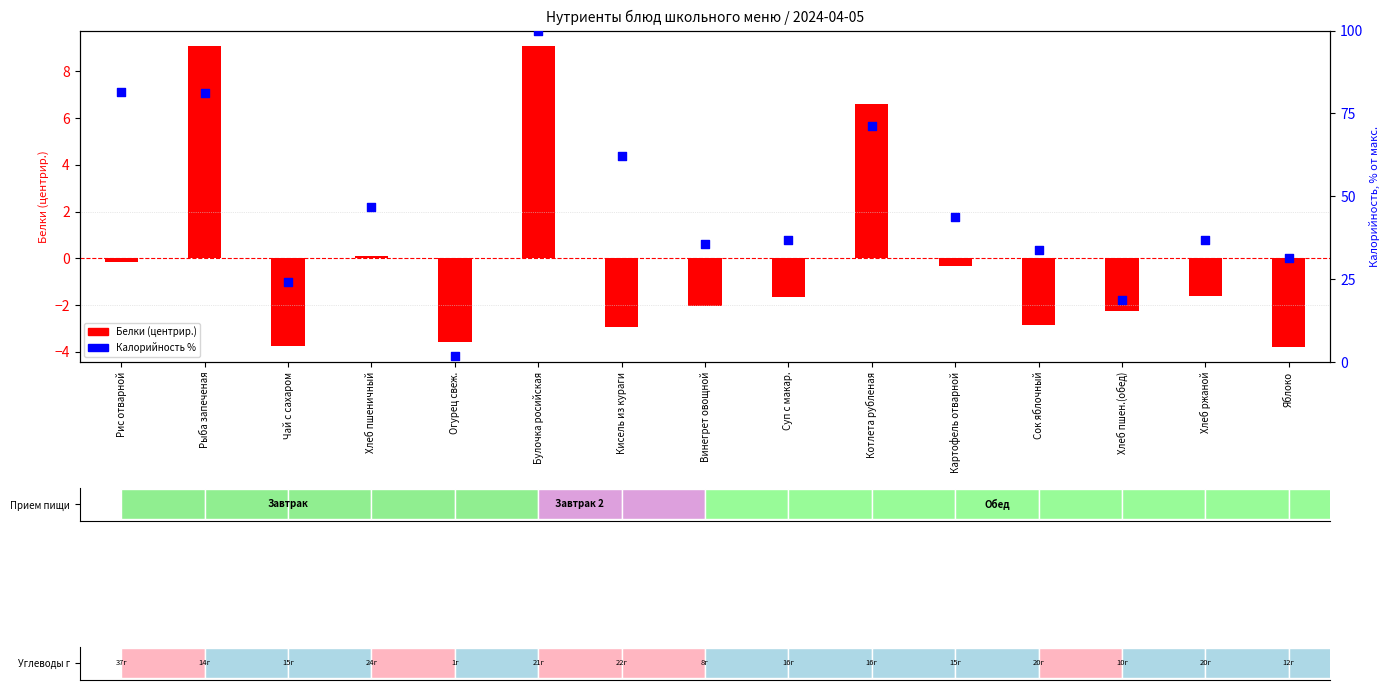

What is the total value across all series at Хлеб пшен.(обед)?

16.4